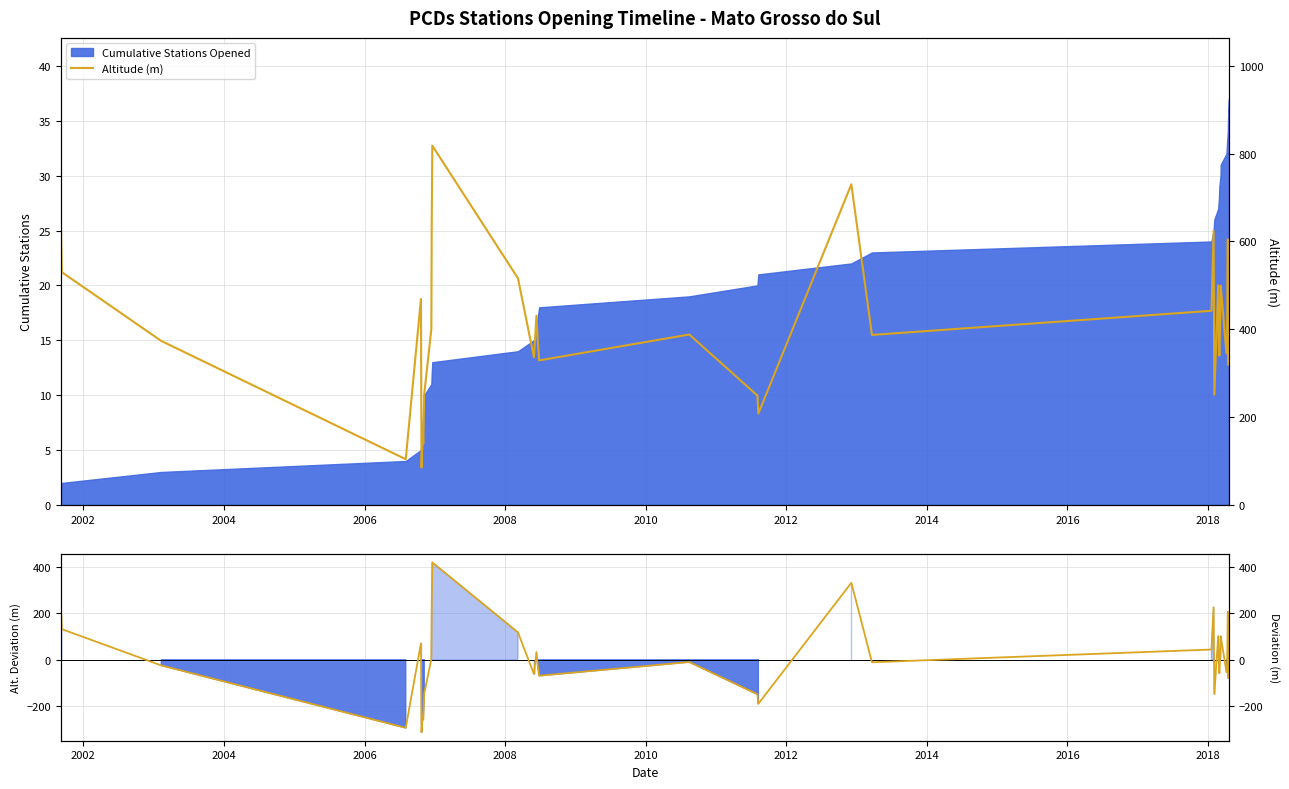

The Altitude (m) series shows 573.8 at 22. True or false?

False